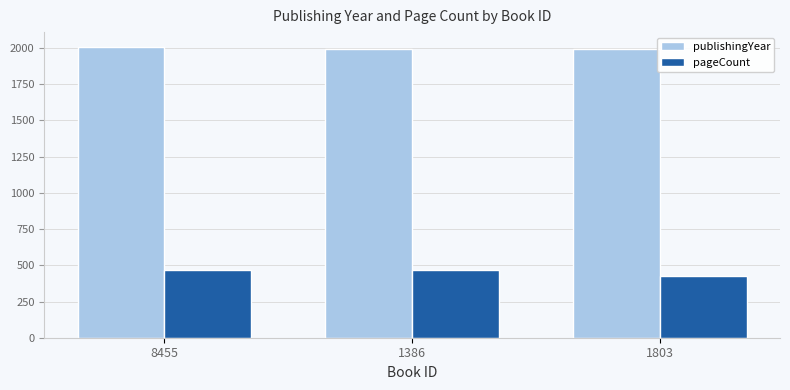

Count the number of data series in this chart.

2